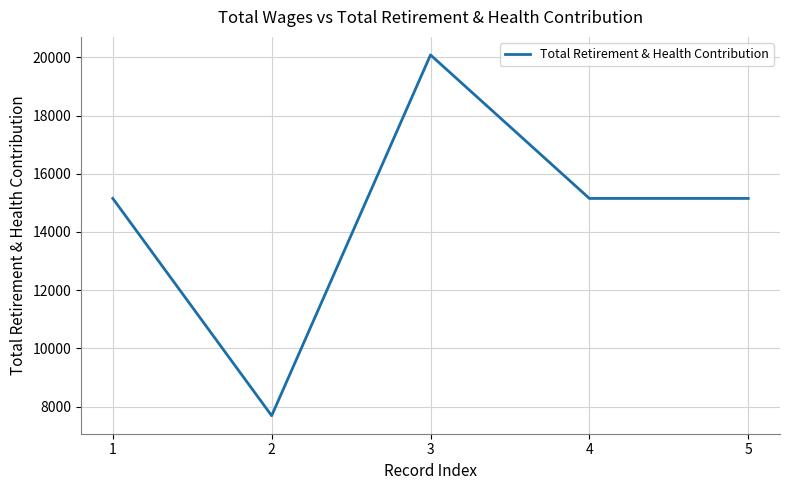

What value does the data have at 5?

15151